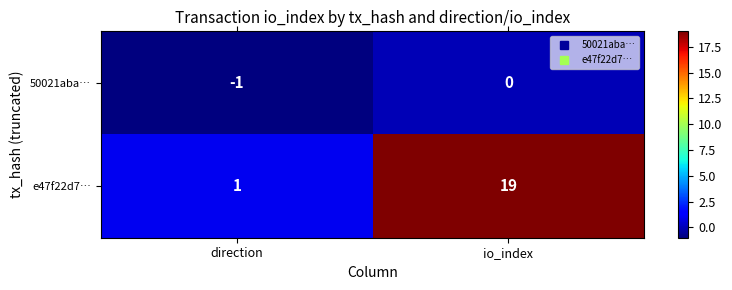

At which category does the chart reach its minimum across all series?

direction